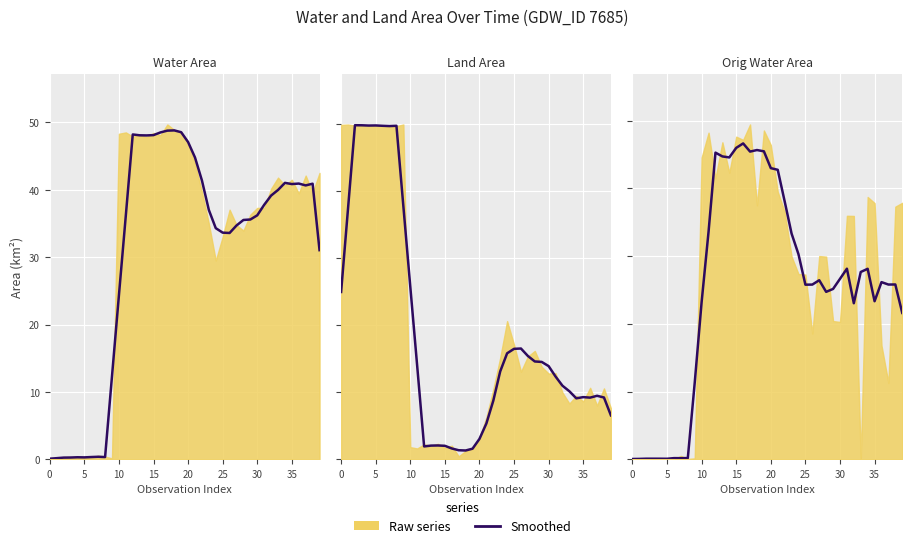

Read the value at 39.

21.6